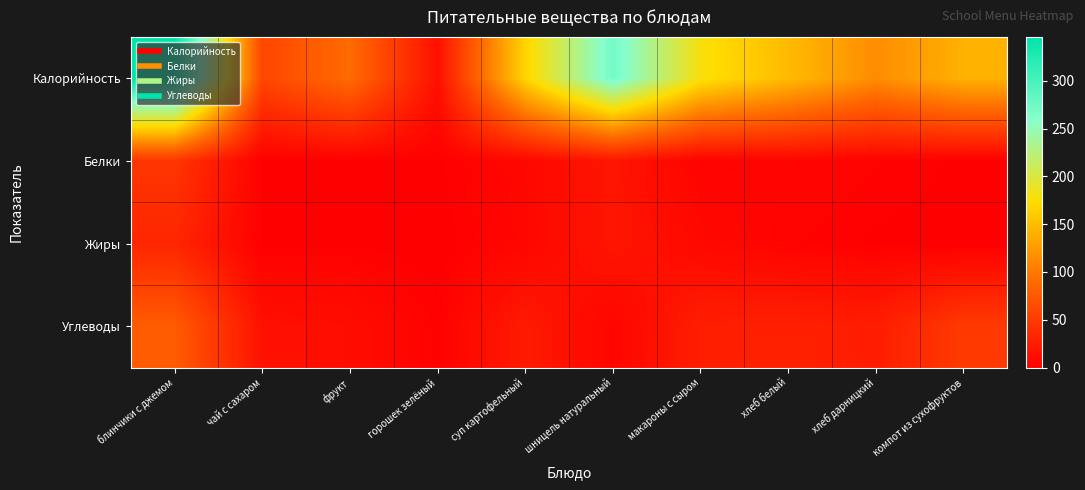

Which category has the lowest value across all series?

горошек зелёный